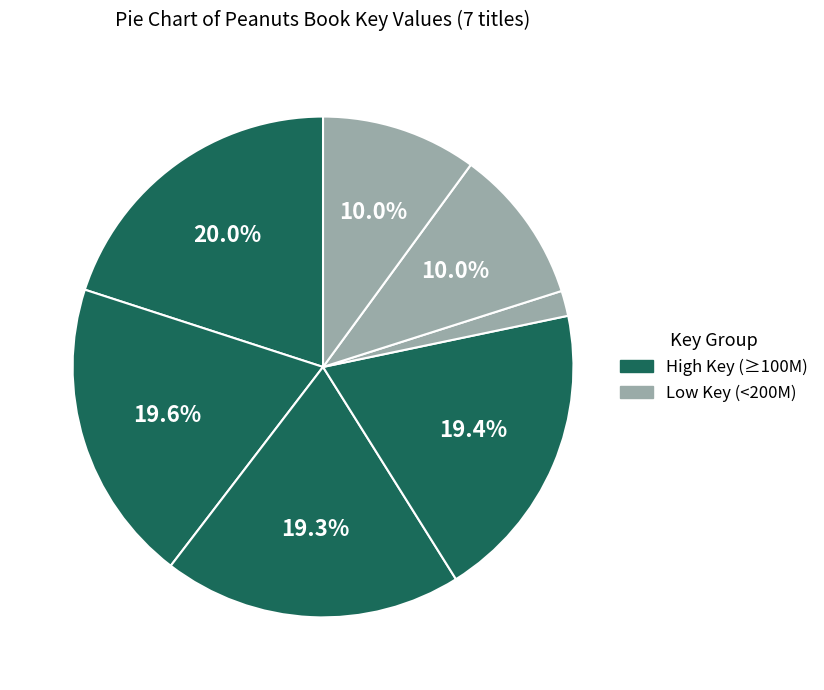

How many slices are in this pie chart?

7